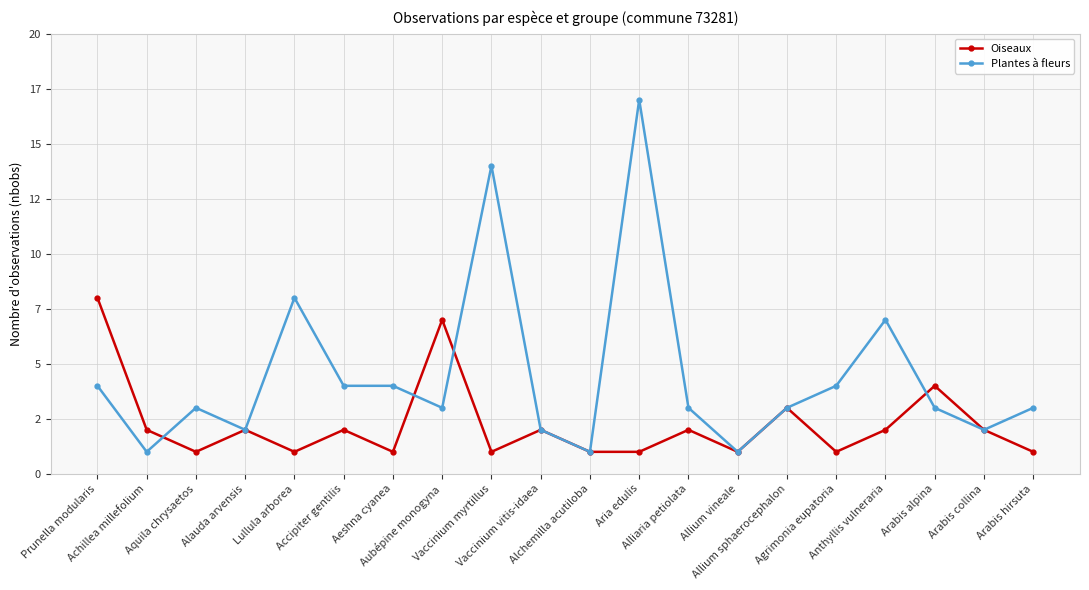

What is the difference between the Plantes à fleurs values at Lullula arborea and Alliaria petiolata?

5